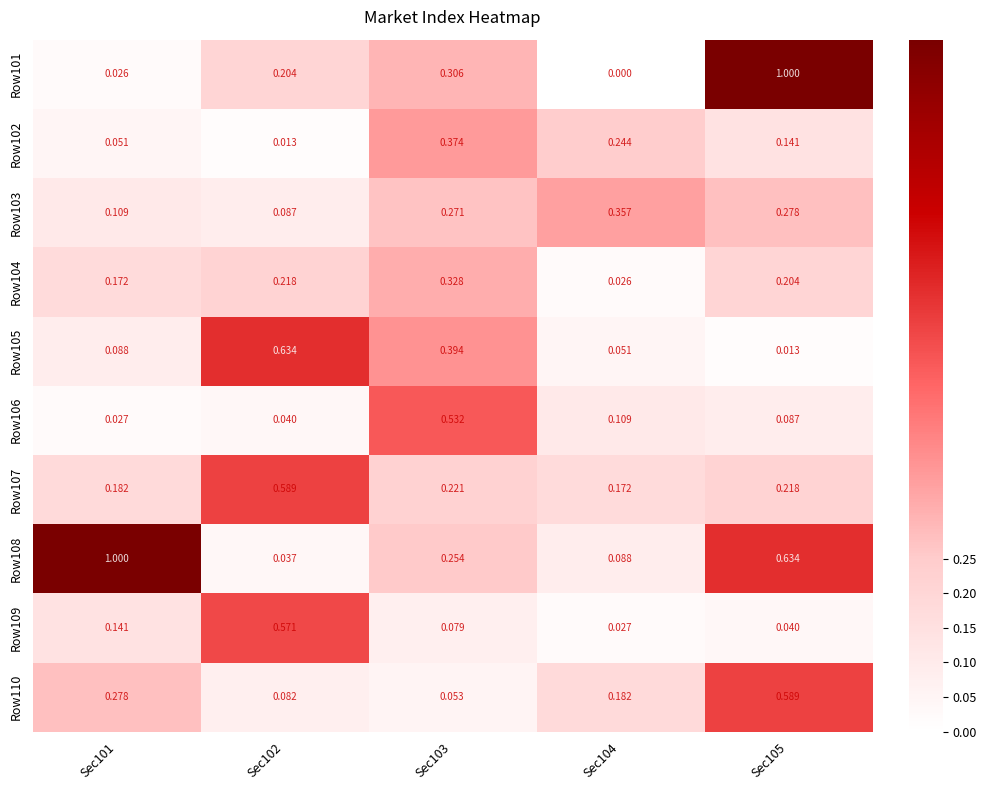

Is the value of Row110 at Sec103 greater than the value of Row105 at Sec102?

No